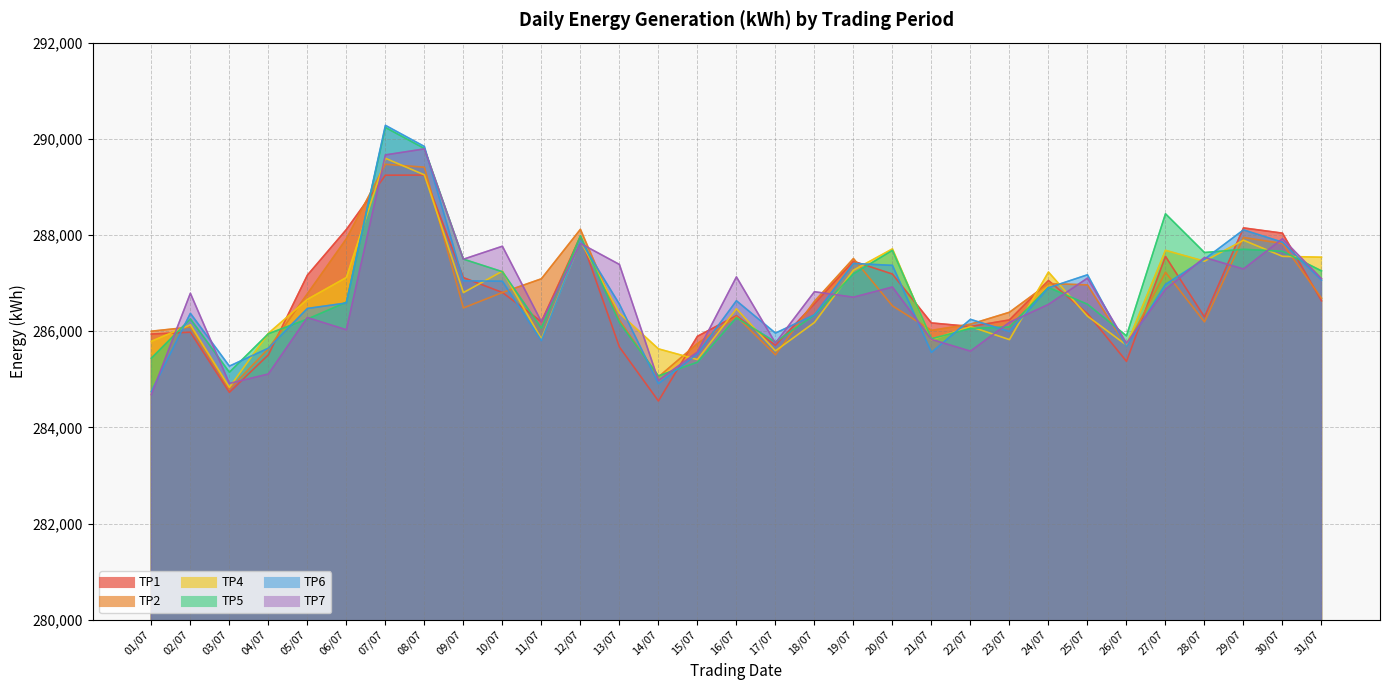

At which category is the sum across all series the highest?

07/07